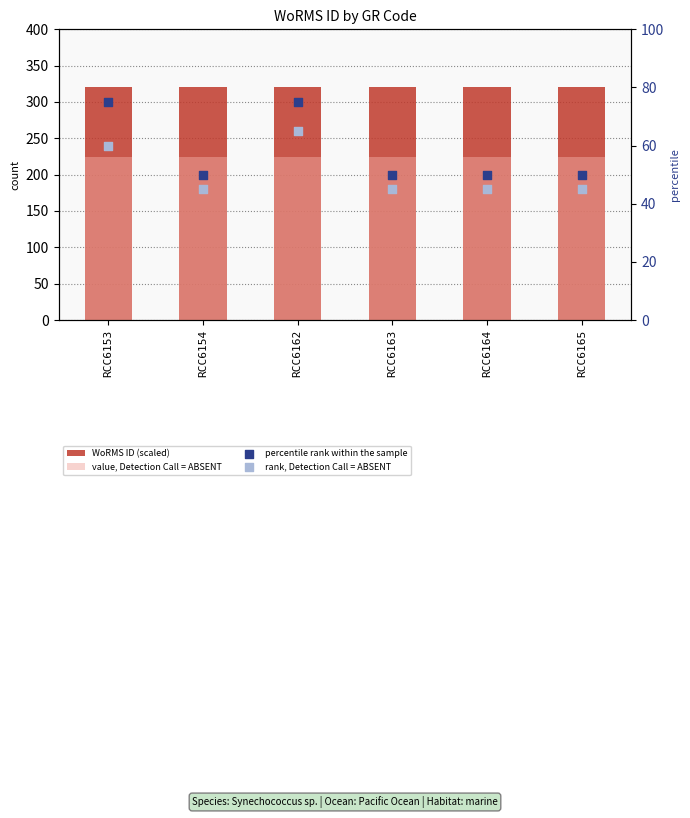

Is the value of percentile rank within the sample at RCC6165 greater than the value of WoRMS ID (scaled) at RCC6154?

No